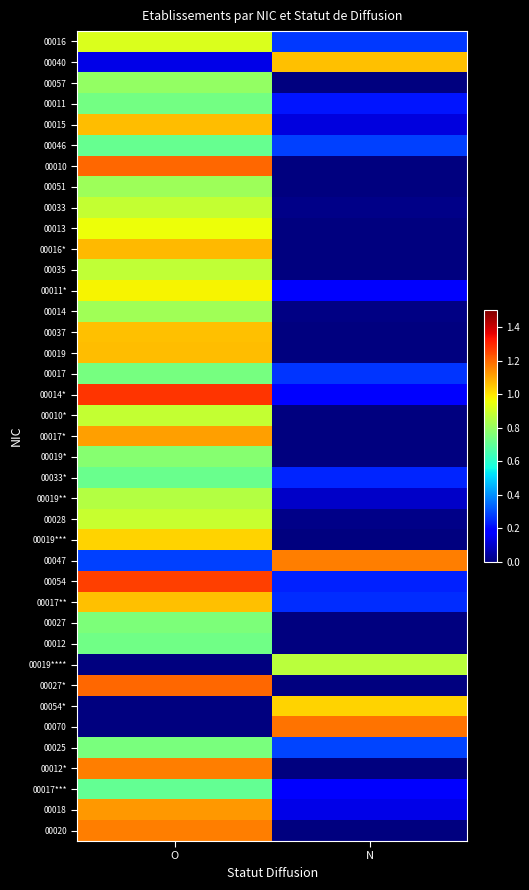

Reading left to right, what are all the values shown in this chart?

00016: O=0.9	N=0.3
00040: O=0.1	N=1.1
00057: O=0.8	N=0.0
00011: O=0.7	N=0.2
00015: O=1.1	N=0.1
00046: O=0.7	N=0.3
00010: O=1.2	N=0.0
00051: O=0.8	N=0.0
00033: O=0.9	N=0.0
00013: O=1.0	N=0.0
00016*: O=1.1	N=0.0
00035: O=0.9	N=0.0
00011*: O=1.0	N=0.2
00014: O=0.8	N=0.0
00037: O=1.1	N=0.0
00019: O=1.1	N=0.0
00017: O=0.7	N=0.3
00014*: O=1.3	N=0.2
00010*: O=0.9	N=0.0
00017*: O=1.1	N=0.0
00019*: O=0.8	N=0.0
00033*: O=0.7	N=0.2
00019**: O=0.9	N=0.1
00028: O=0.9	N=0.0
00019***: O=1.0	N=0.0
00047: O=0.3	N=1.2
00054: O=1.3	N=0.2
00017**: O=1.1	N=0.3
00027: O=0.8	N=0.0
00012: O=0.7	N=0.0
00019****: O=0.0	N=0.9
00027*: O=1.2	N=0.0
00054*: O=0.0	N=1.0
00070: O=0.0	N=1.2
00025: O=0.7	N=0.3
00012*: O=1.2	N=0.0
00017***: O=0.7	N=0.2
00018: O=1.1	N=0.1
00020: O=1.2	N=0.0